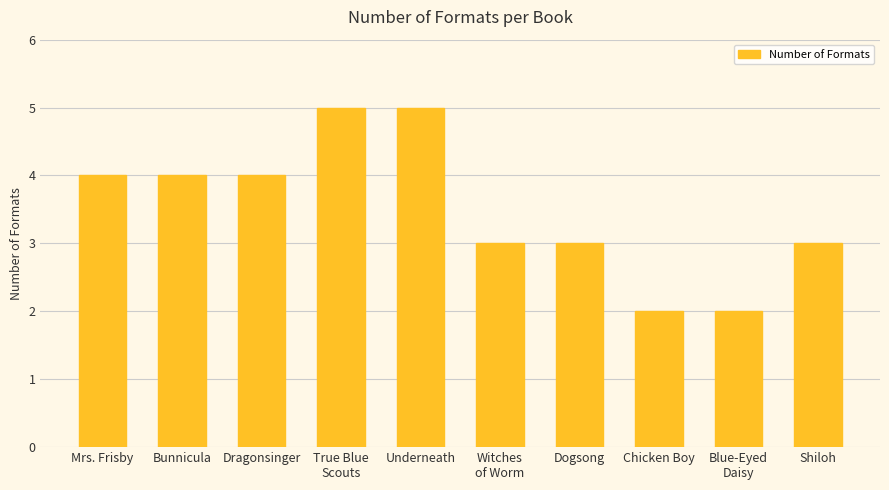

The value at Shiloh is 5. True or false?

False